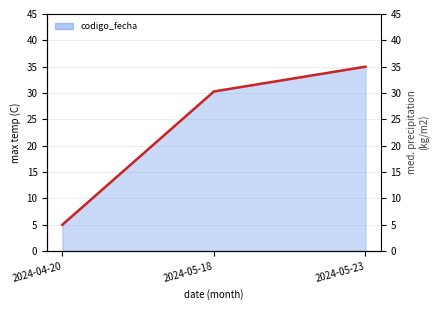

What is the value of the 2nd point from the left?

30.3